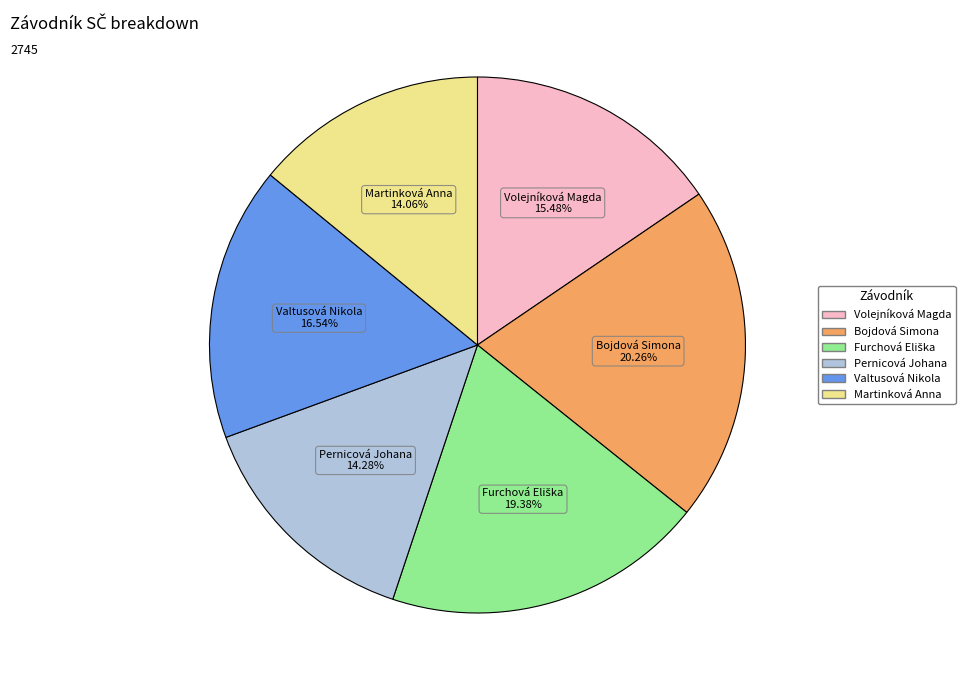

What is the largest slice in the pie chart?

Bojdová Simona